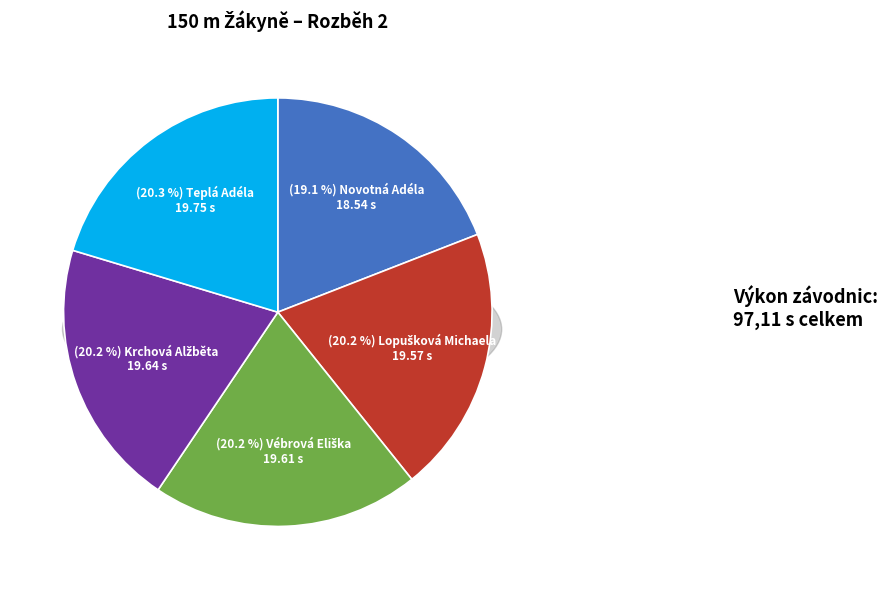

How many slices are in this pie chart?

5